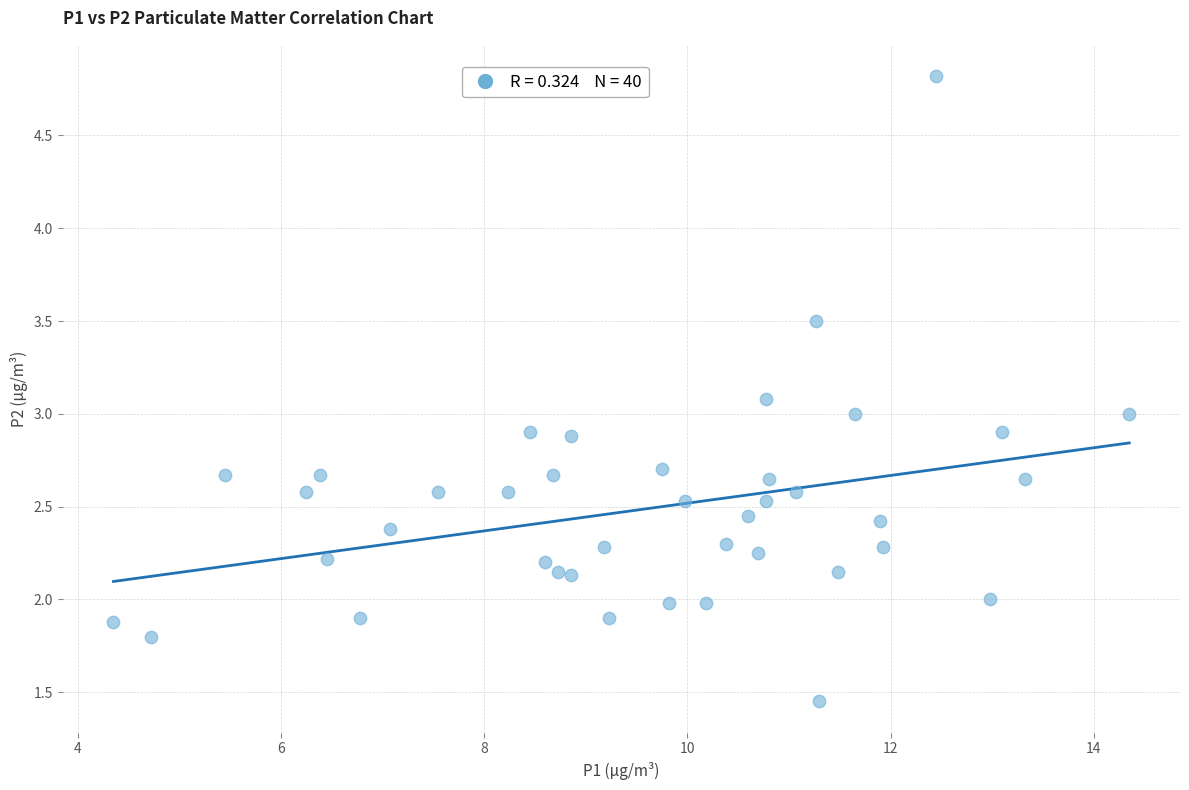

What is the range of X values (max minus min)?

10.0